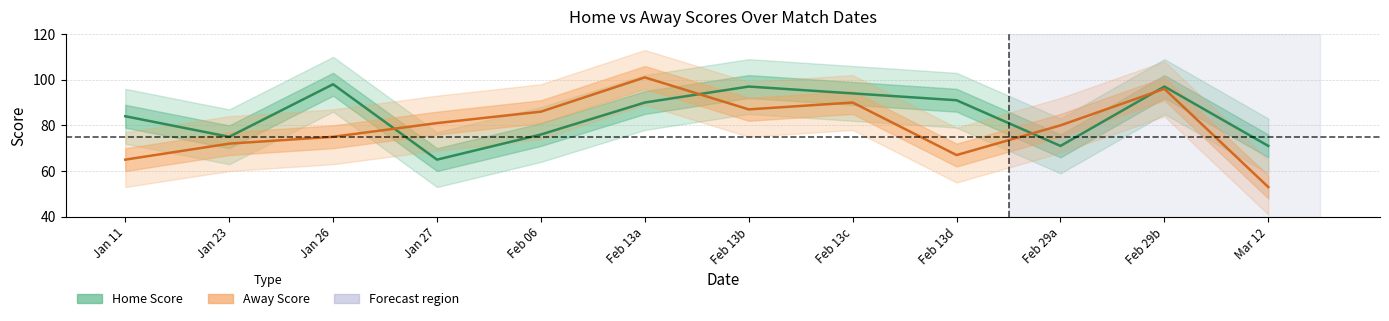

What is the total value across all series at Feb 29b?

193